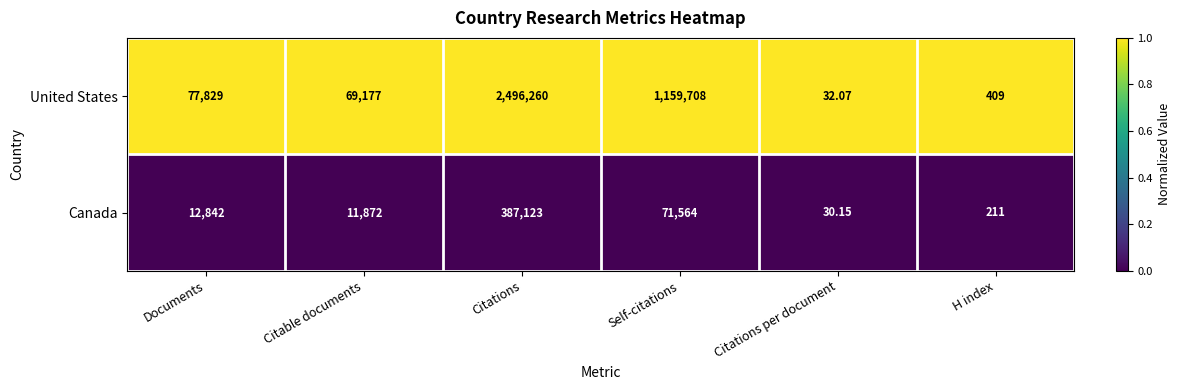

Which series has the widest spread of values?

United States